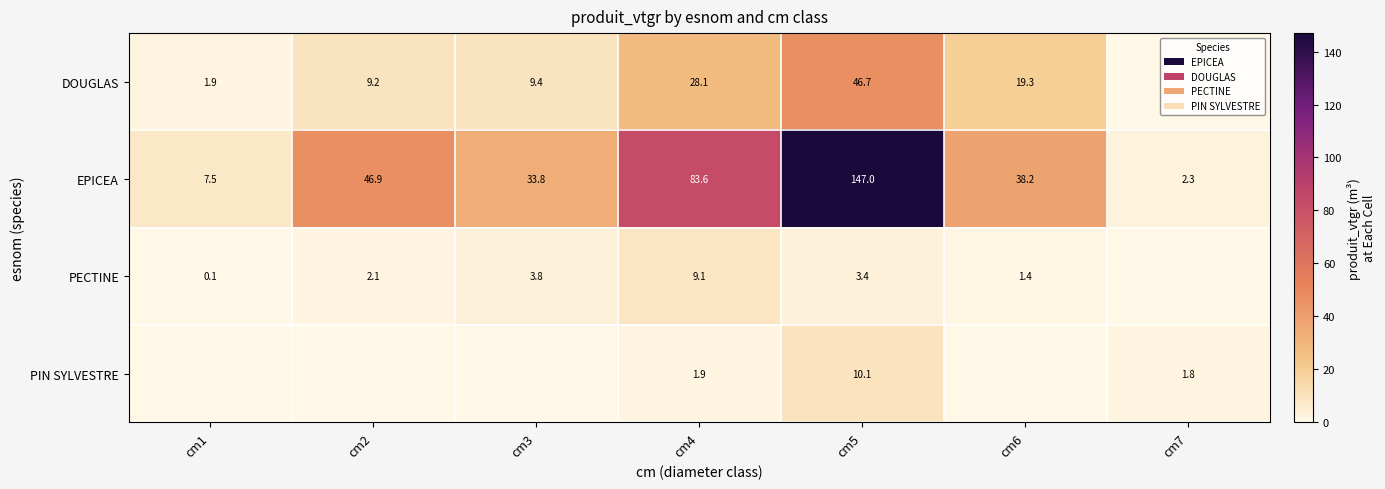

What is the minimum value for EPICEA?

2.3